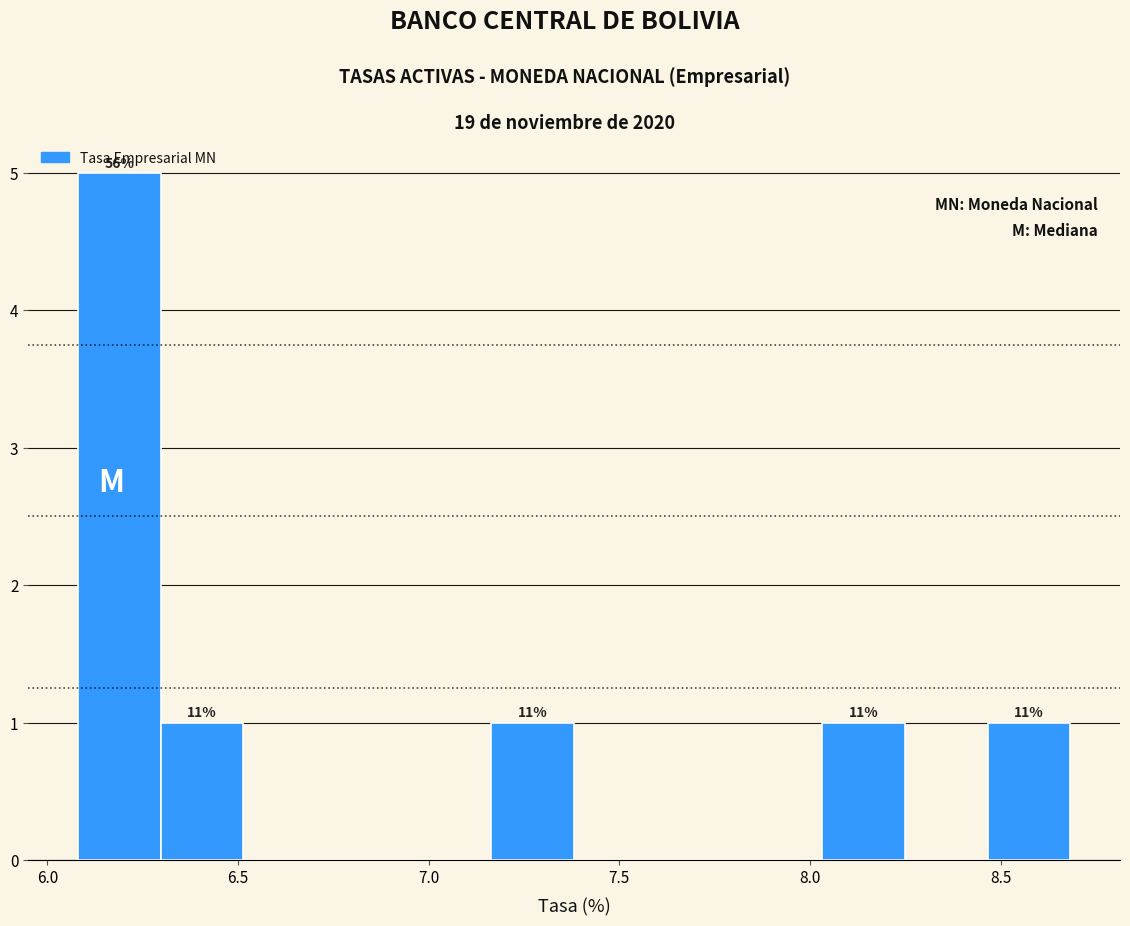

Which range on the x-axis has the tallest bar?

6.10 to 6.30